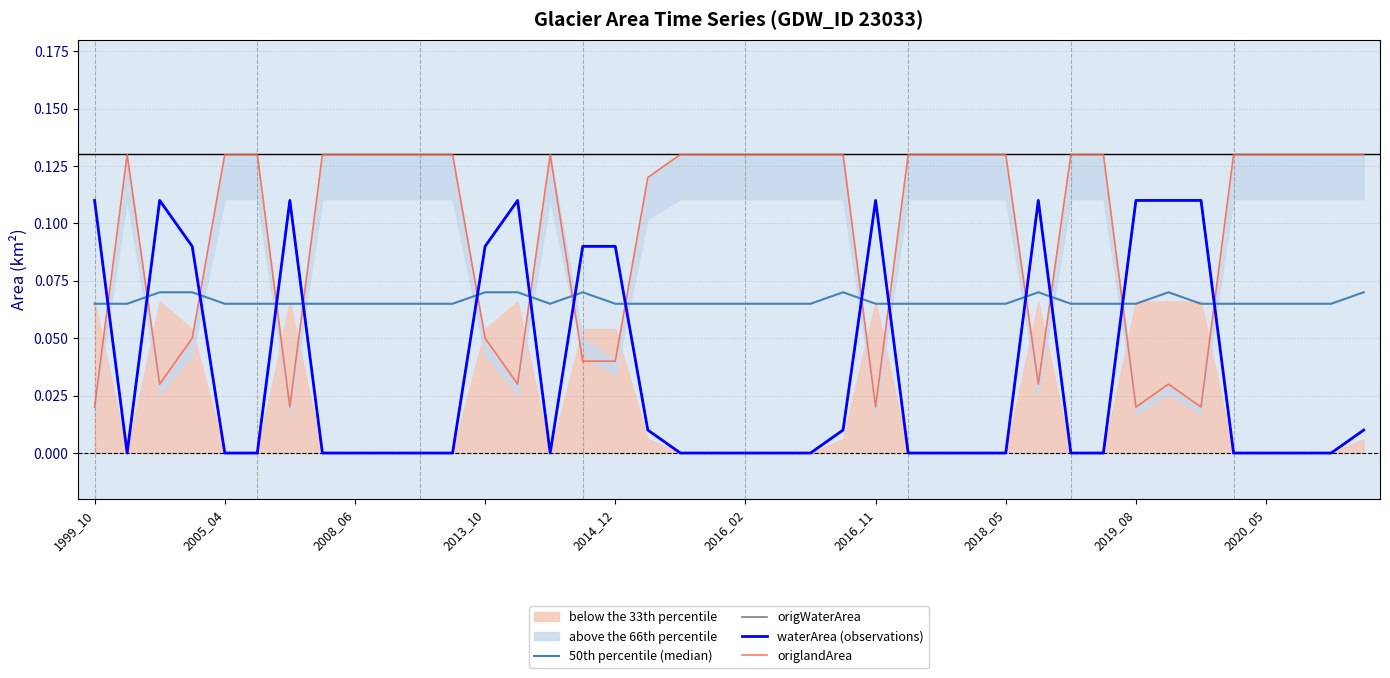

Reading right to left, extract all data points from this chart.

50th percentile (median): 0.1	0.1	0.1	0.1	0.1	0.1	0.1	0.1	0.1	0.1	0.1	0.1	0.1	0.1	0.1	0.1	0.1	0.1	0.1	0.1	0.1	0.1	0.1	0.1	0.1	0.1	0.1	0.1	0.1	0.1	0.1	0.1	0.1	0.1	0.1	0.1	0.1	0.1	0.1	0.1
origWaterArea: 0.0	0.0	0.0	0.0	0.0	0.1	0.1	0.1	0.0	0.0	0.1	0.0	0.0	0.0	0.0	0.1	0.0	0.0	0.0	0.0	0.0	0.0	0.0	0.1	0.1	0.0	0.1	0.1	0.0	0.0	0.0	0.0	0.0	0.1	0.0	0.0	0.1	0.1	0.0	0.1
waterArea (observations): 0.0	0.0	0.0	0.0	0.0	0.1	0.1	0.1	0.0	0.0	0.1	0.0	0.0	0.0	0.0	0.1	0.0	0.0	0.0	0.0	0.0	0.0	0.0	0.1	0.1	0.0	0.1	0.1	0.0	0.0	0.0	0.0	0.0	0.1	0.0	0.0	0.1	0.1	0.0	0.1
origlandArea: 0.1	0.1	0.1	0.1	0.1	0.0	0.0	0.0	0.1	0.1	0.0	0.1	0.1	0.1	0.1	0.0	0.1	0.1	0.1	0.1	0.1	0.1	0.1	0.0	0.0	0.1	0.0	0.1	0.1	0.1	0.1	0.1	0.1	0.0	0.1	0.1	0.1	0.0	0.1	0.0